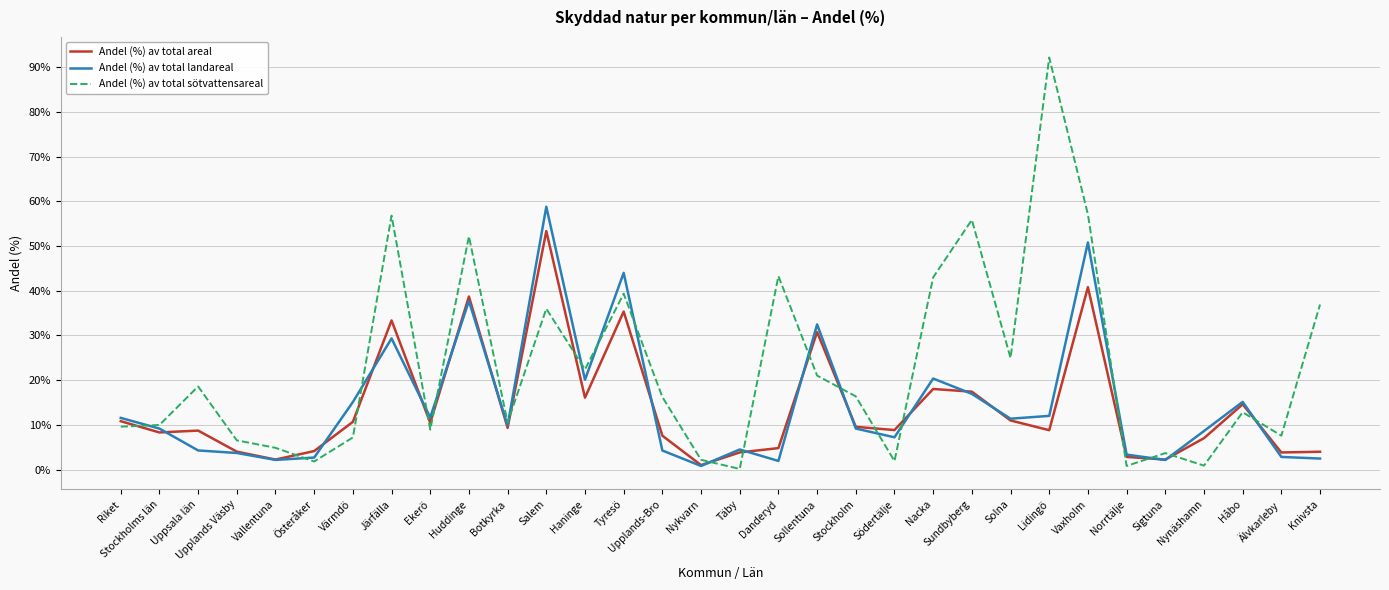

What is the approximate value of Andel (%) av total landareal at Täby?

4.5